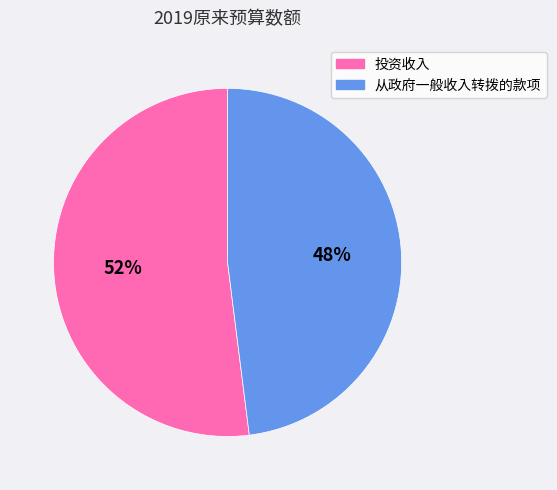

Which has a higher value, 从政府一般收入转拨的款项 or 投资收入?

投资收入